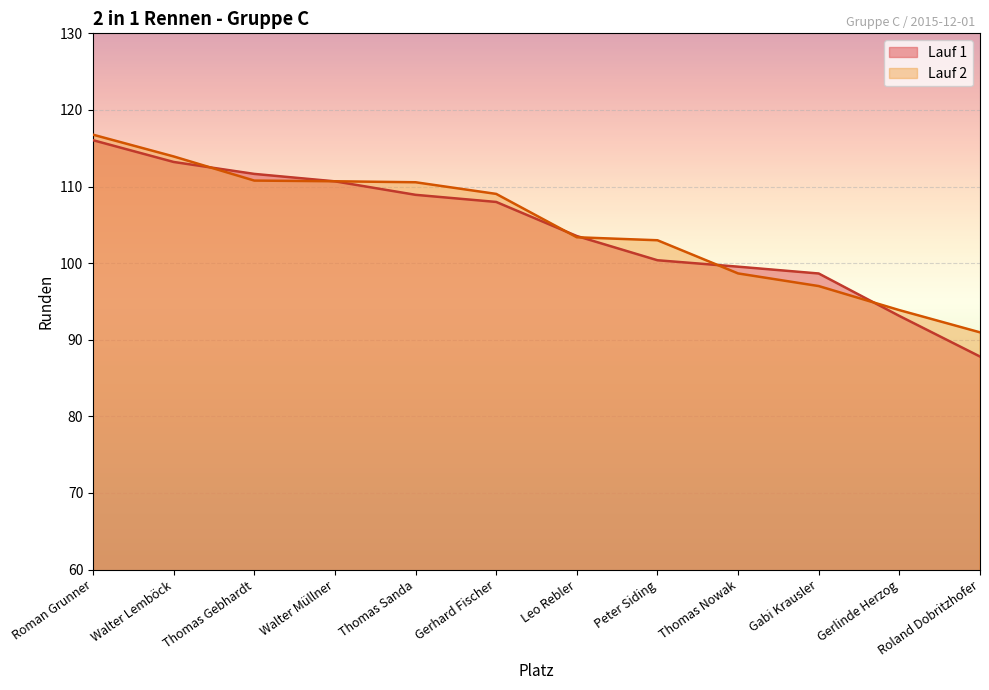

What is the label of the 12th point from the right?

Roman Grunner